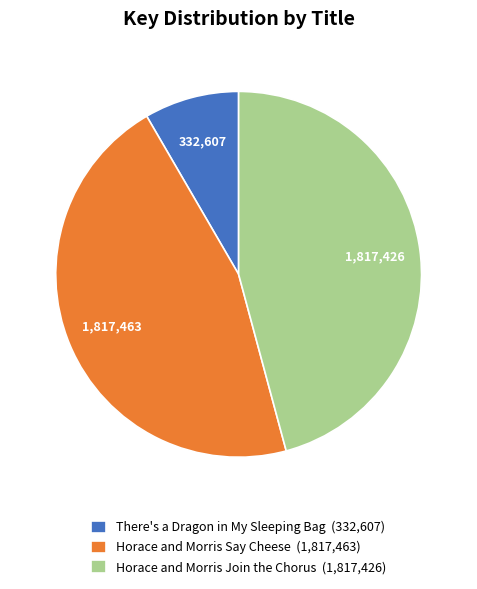

The Horace and Morris Say Cheese slice represents 35% of the pie. True or false?

False